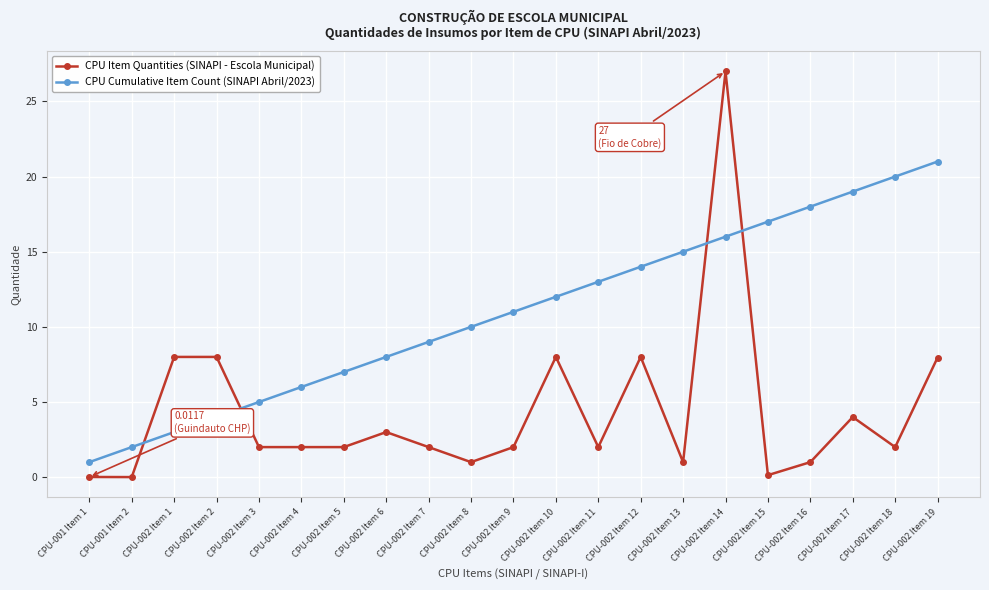

What is the label of the 14th point from the right?

CPU-002 Item 6